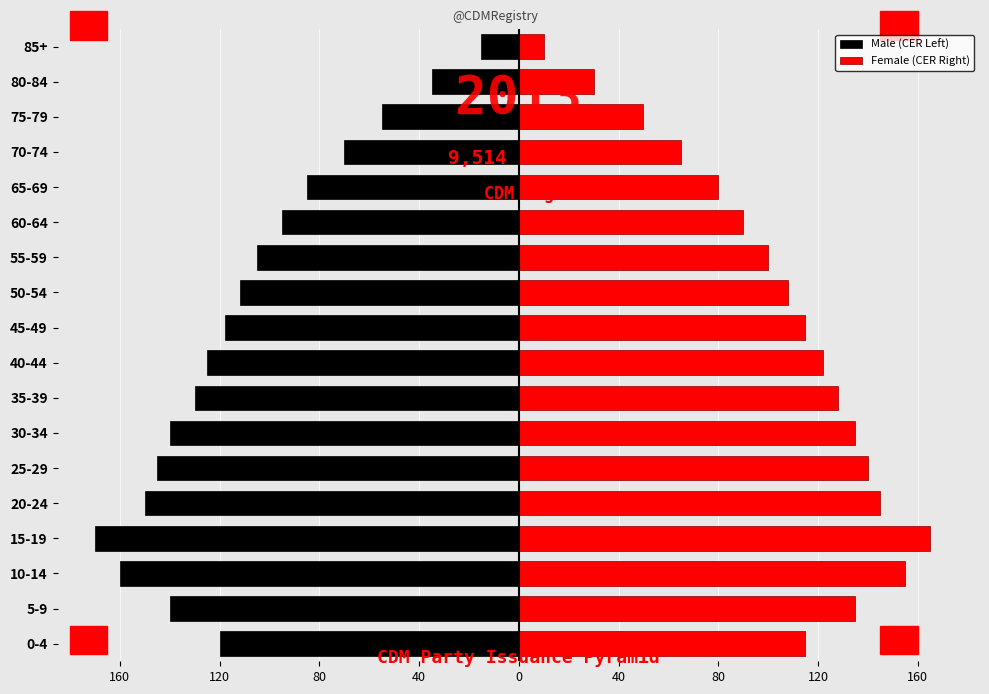

Reading left to right, list all the values displayed in this chart.

Male (CER Left): -120	-140	-160	-170	-150	-145	-140	-130	-125	-118	-112	-105	-95	-85	-70	-55	-35	-15
Female (CER Right): 115	135	155	165	145	140	135	128	122	115	108	100	90	80	65	50	30	10